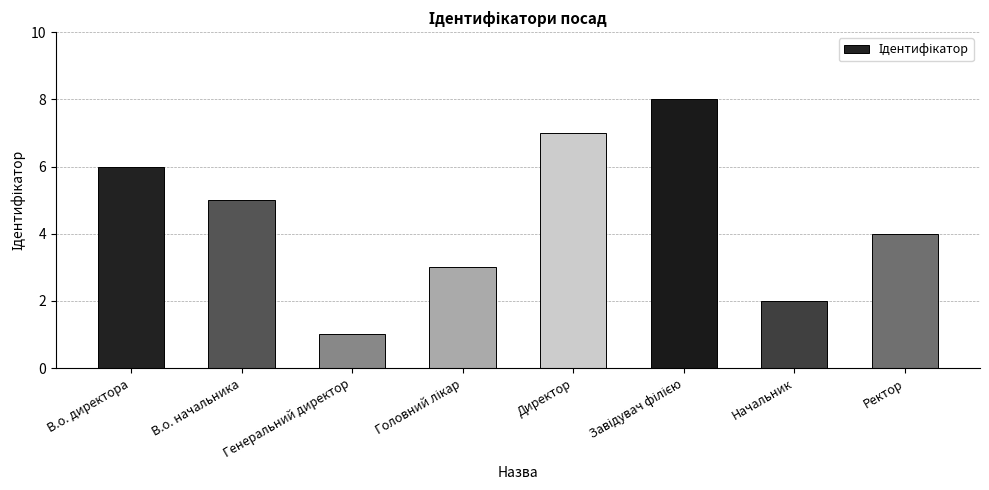

Where does the data first go above 5?

В.о. директора